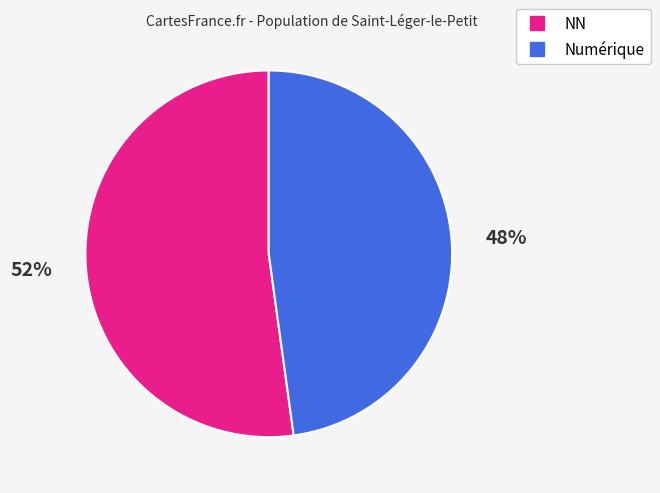

Is there a majority slice in this chart?

Yes